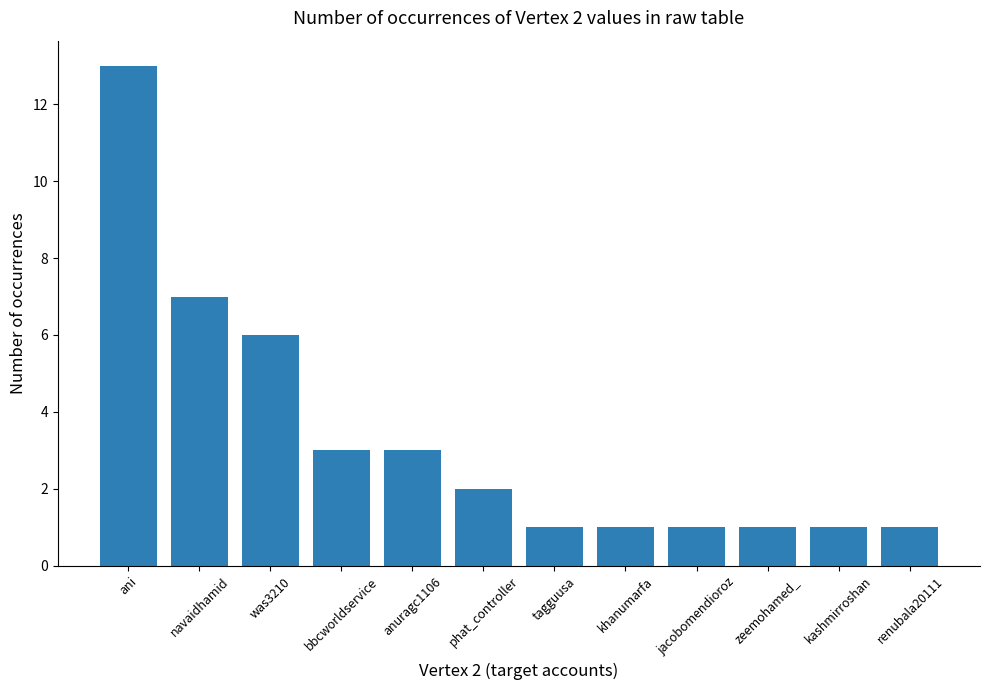

Does the chart contain any negative values?

No